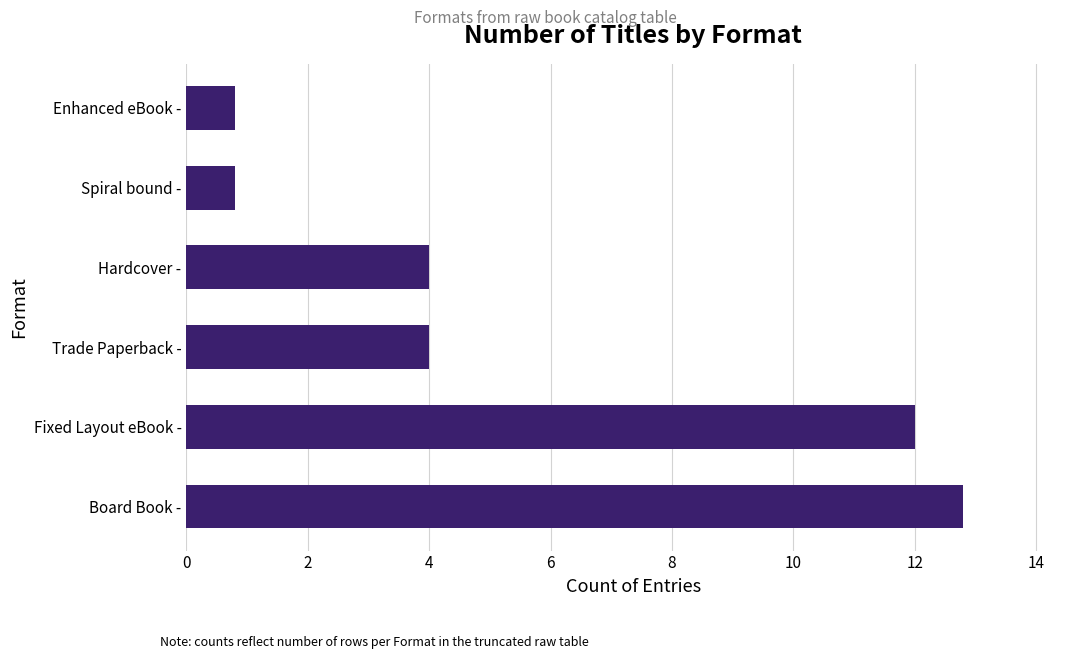

Are the bars horizontal?

Yes